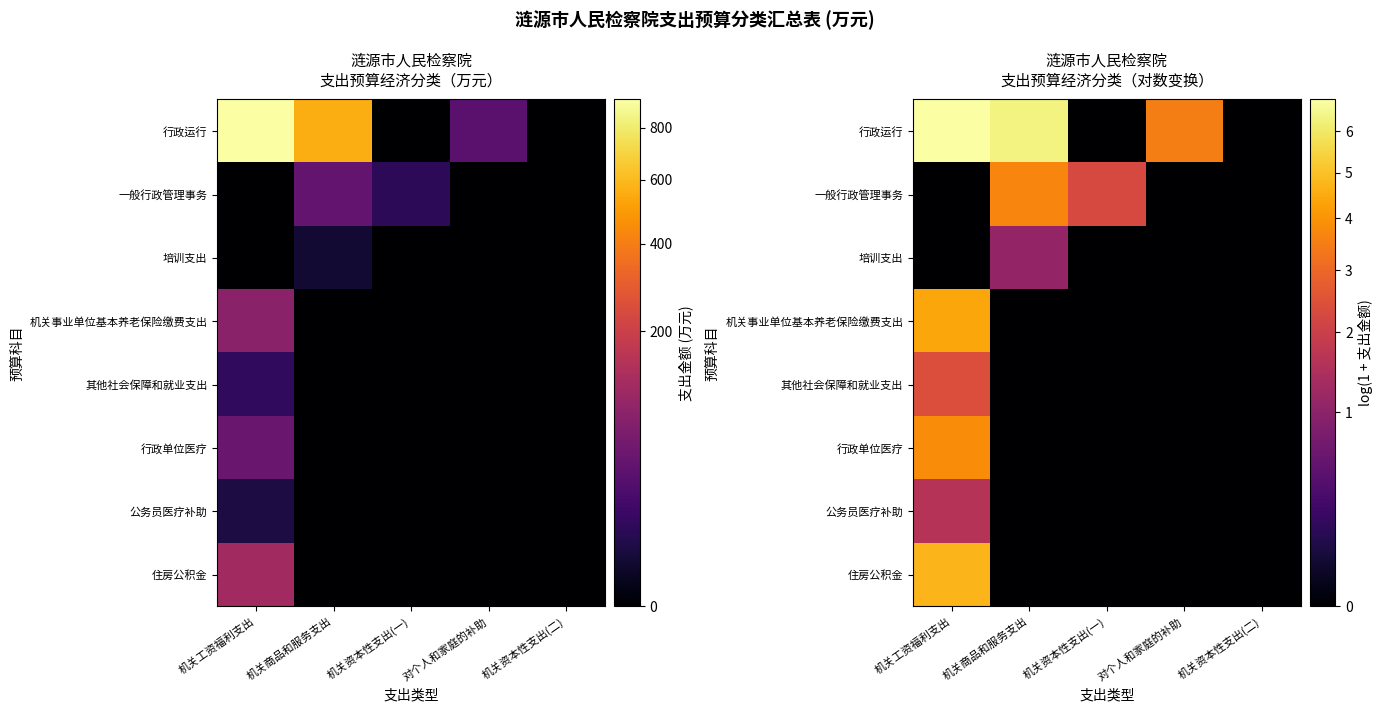

Where is 一般行政管理事务 nearest to the value 1?

机关工资福利支出